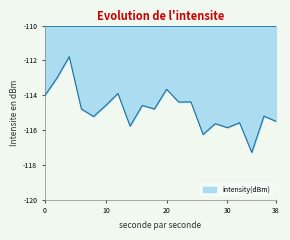

What is the difference between the maximum and minimum values?

5.5